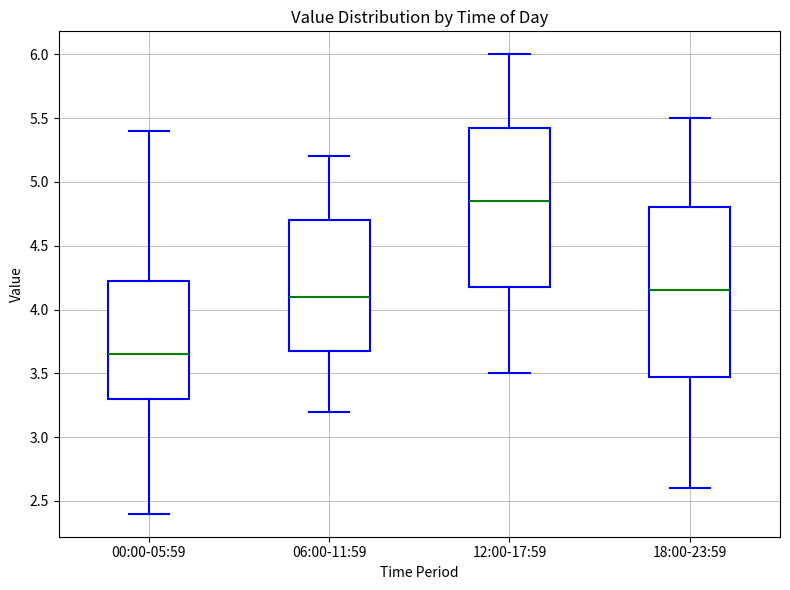

Comparing the boxes themselves (not the whiskers), which one is the tallest?

18:00-23:59